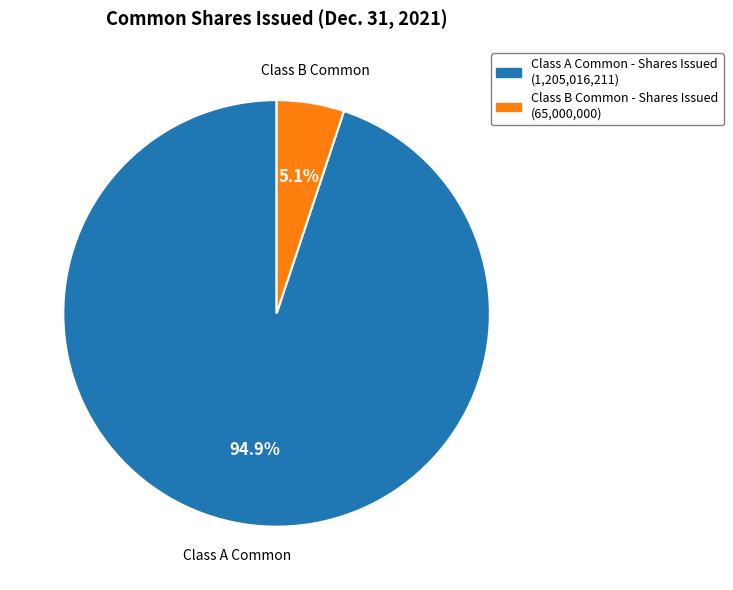

To the nearest percent, what percentage of the pie is Class A Common - Shares Issued?

95%